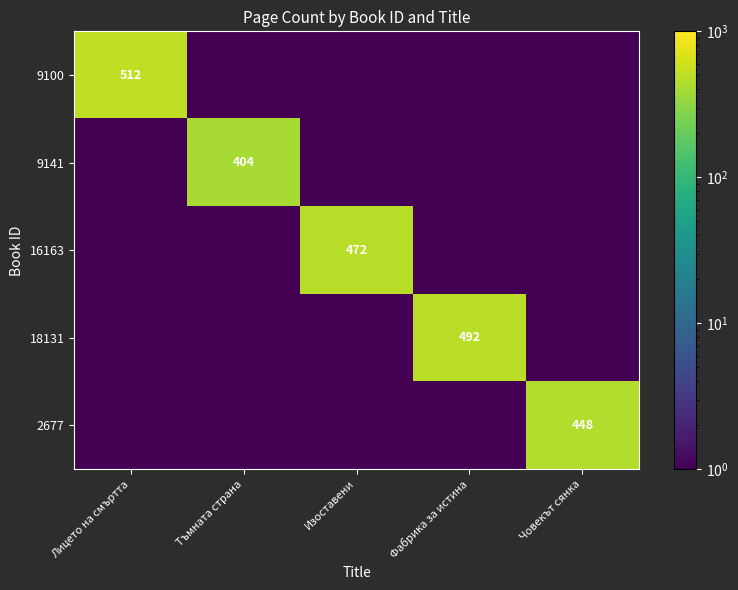

What is the total value across all series at Човекът сянка?

448.4